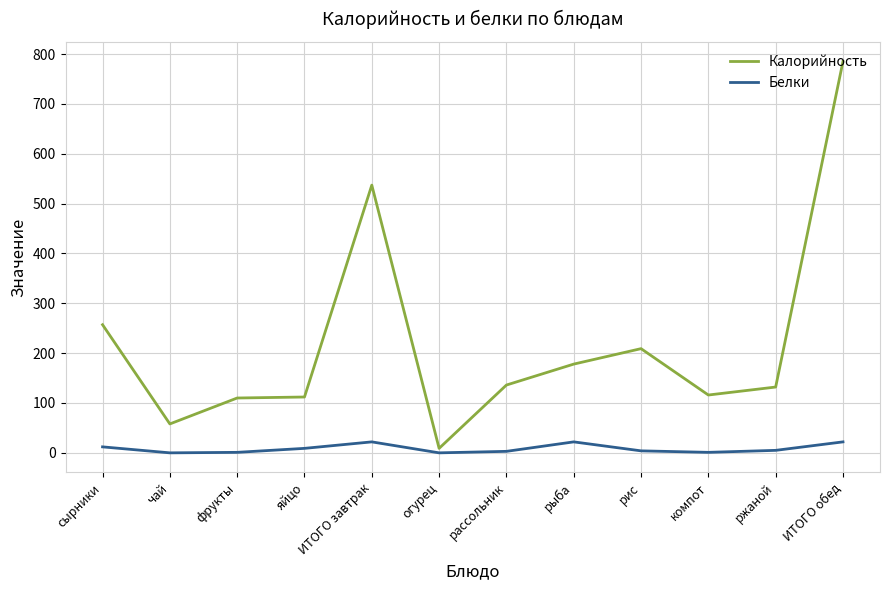

Which category has the highest value across all series?

ИТОГО обед